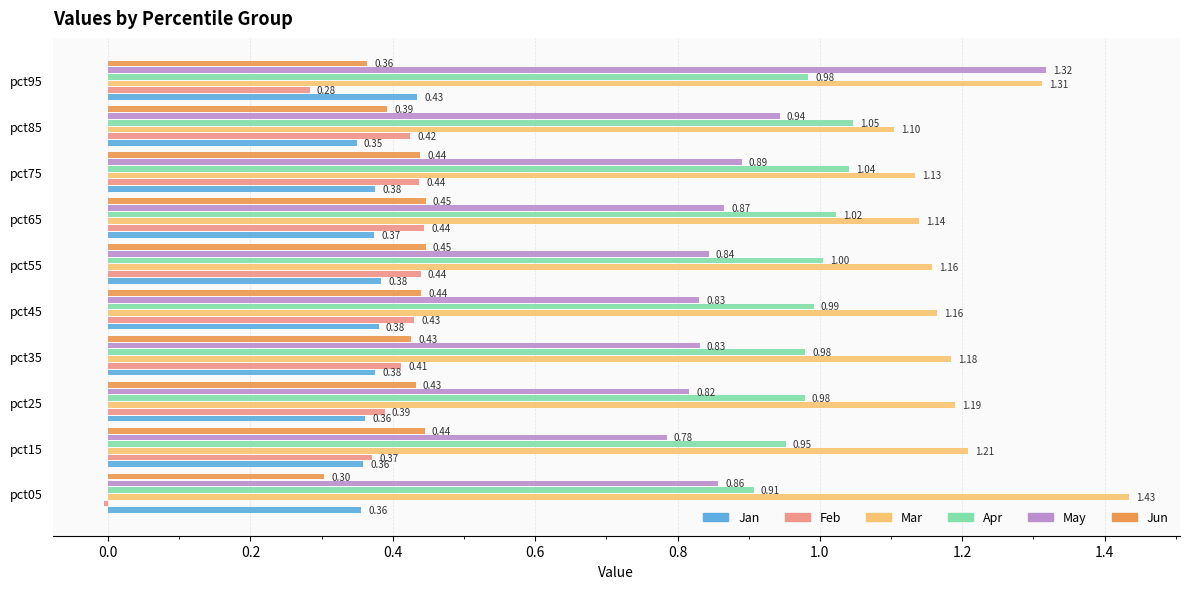

Which label corresponds to the smallest value in the chart?

pct05